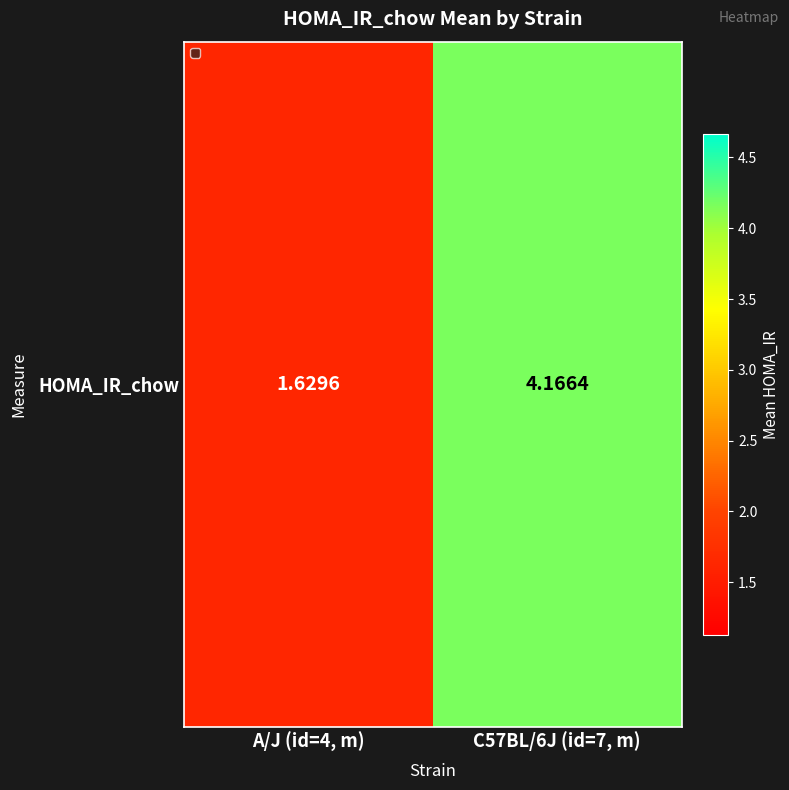

True or false: the data shows 1.1 at A/J (id=4, m).

False